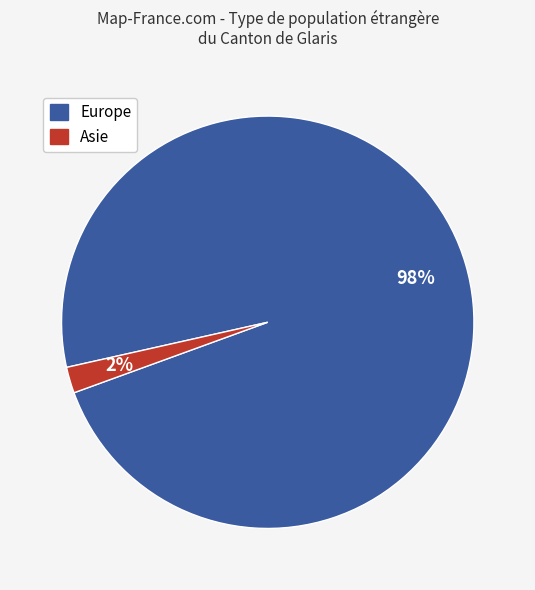

Is there a majority slice in this chart?

Yes